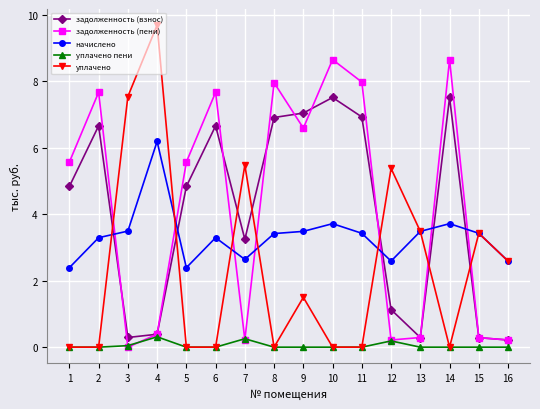

True or false: начислено and задолженность (взнос) intersect in this chart.

True